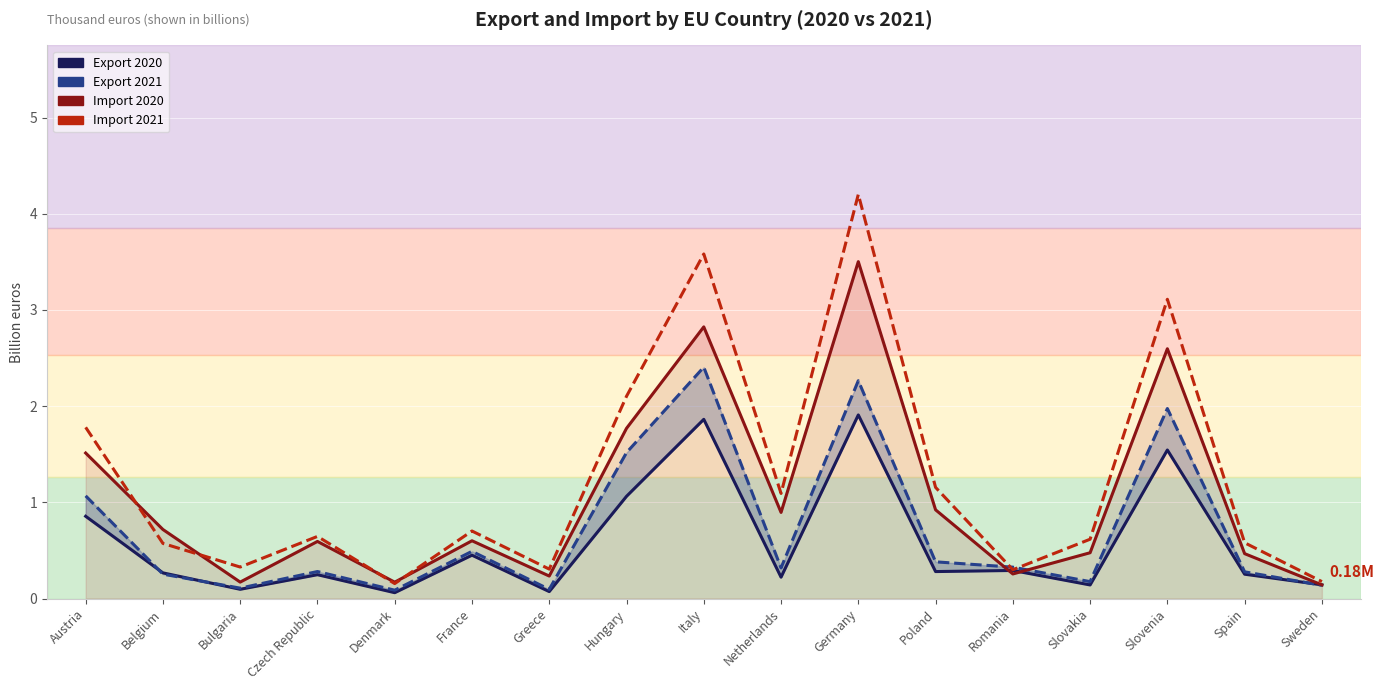

The Import 2021 series shows 0.2 at Denmark. True or false?

True